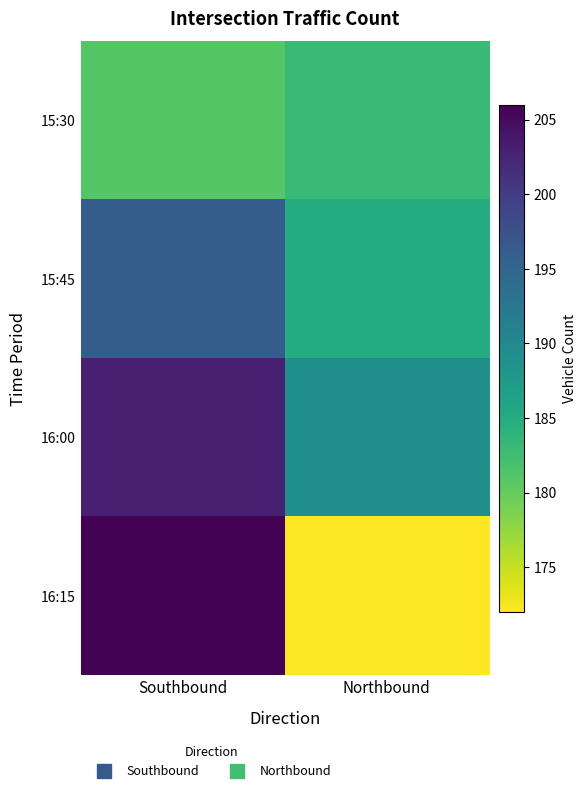

Reading left to right, extract all data points from this chart.

15:30: Southbound=181	Northbound=183
15:45: Southbound=196	Northbound=185
16:00: Southbound=203	Northbound=189
16:15: Southbound=206	Northbound=172